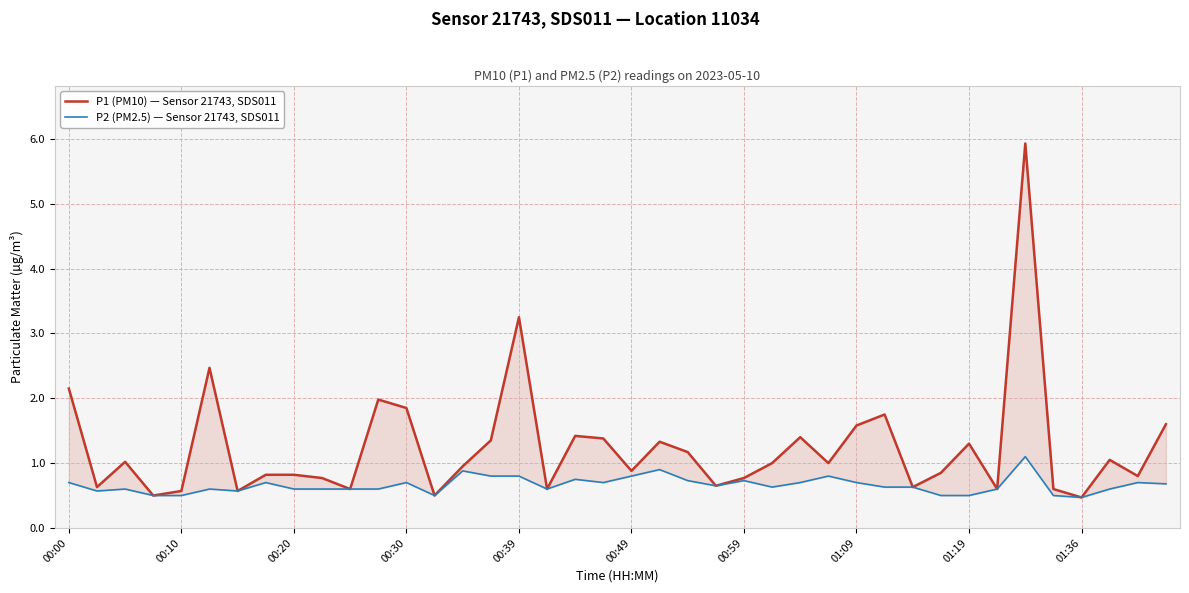

Count the number of categories in the chart.

40